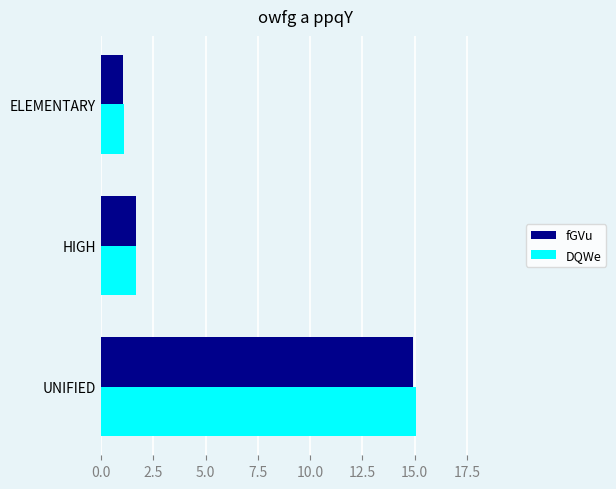

List the labels in order of fGVu value, largest first.

UNIFIED, HIGH, ELEMENTARY